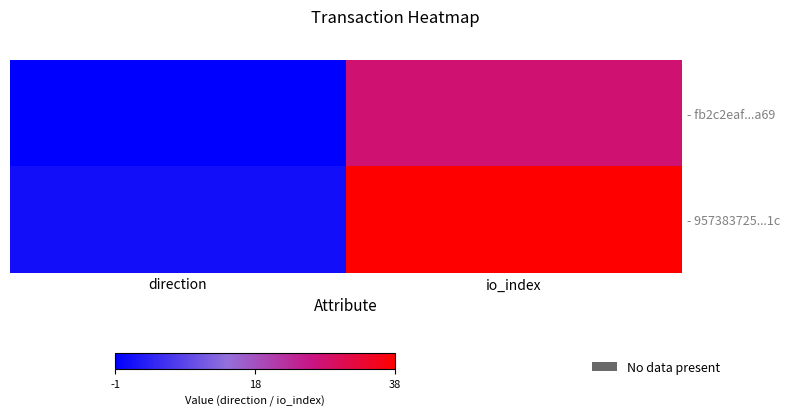

Rank the series at io_index from lowest to highest value.

- fb2c2eaf...a69, - 957383725...1c